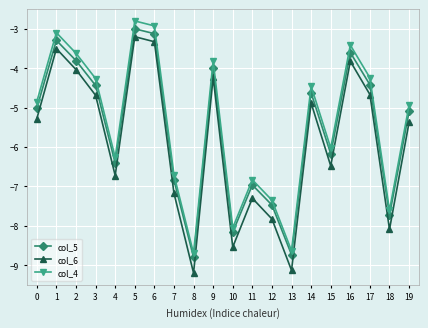

What is the difference between the maximum and minimum values in the col_6 series?

6.0